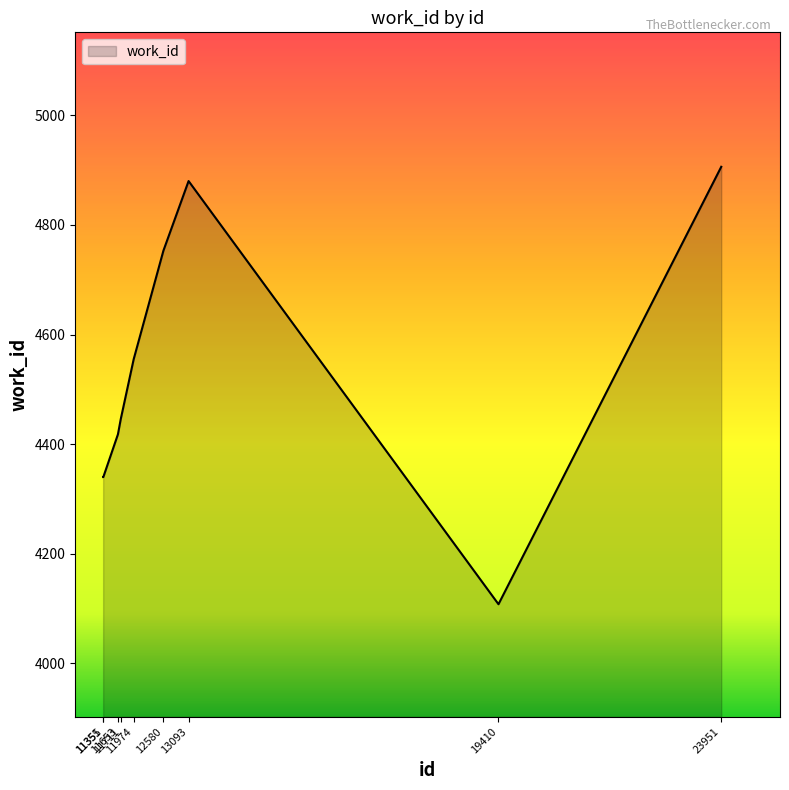

Read the value at 11653, to the nearest 100.

4400